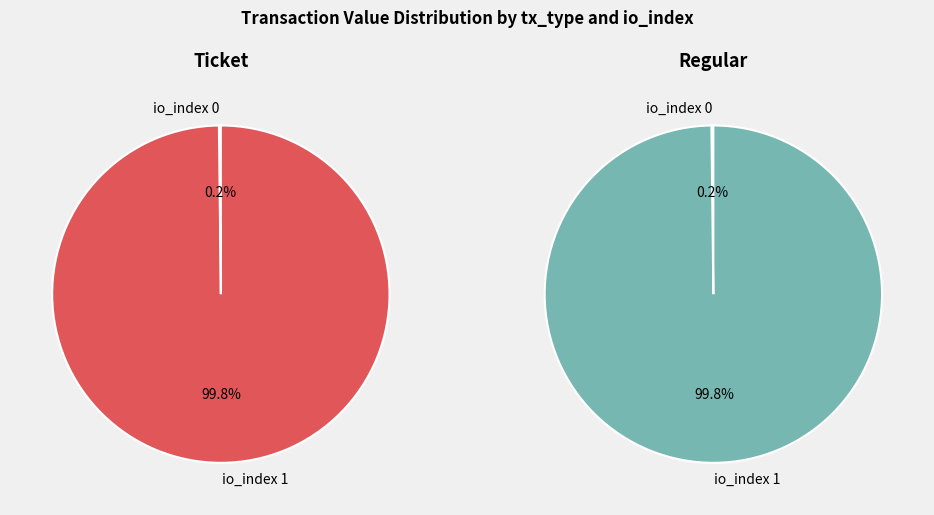

How many slices are in this pie chart?

2